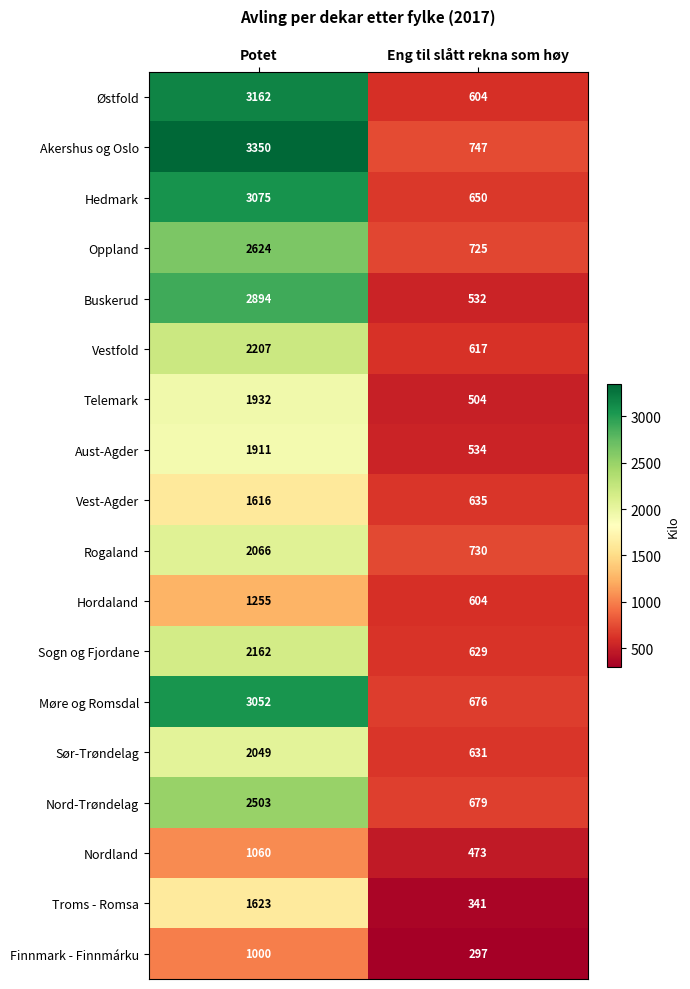

What is the approximate value of Vestfold at Potet?

2207